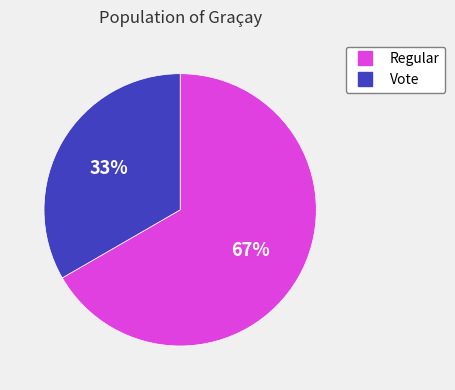

Rank the categories by value from lowest to highest.

Vote, Regular